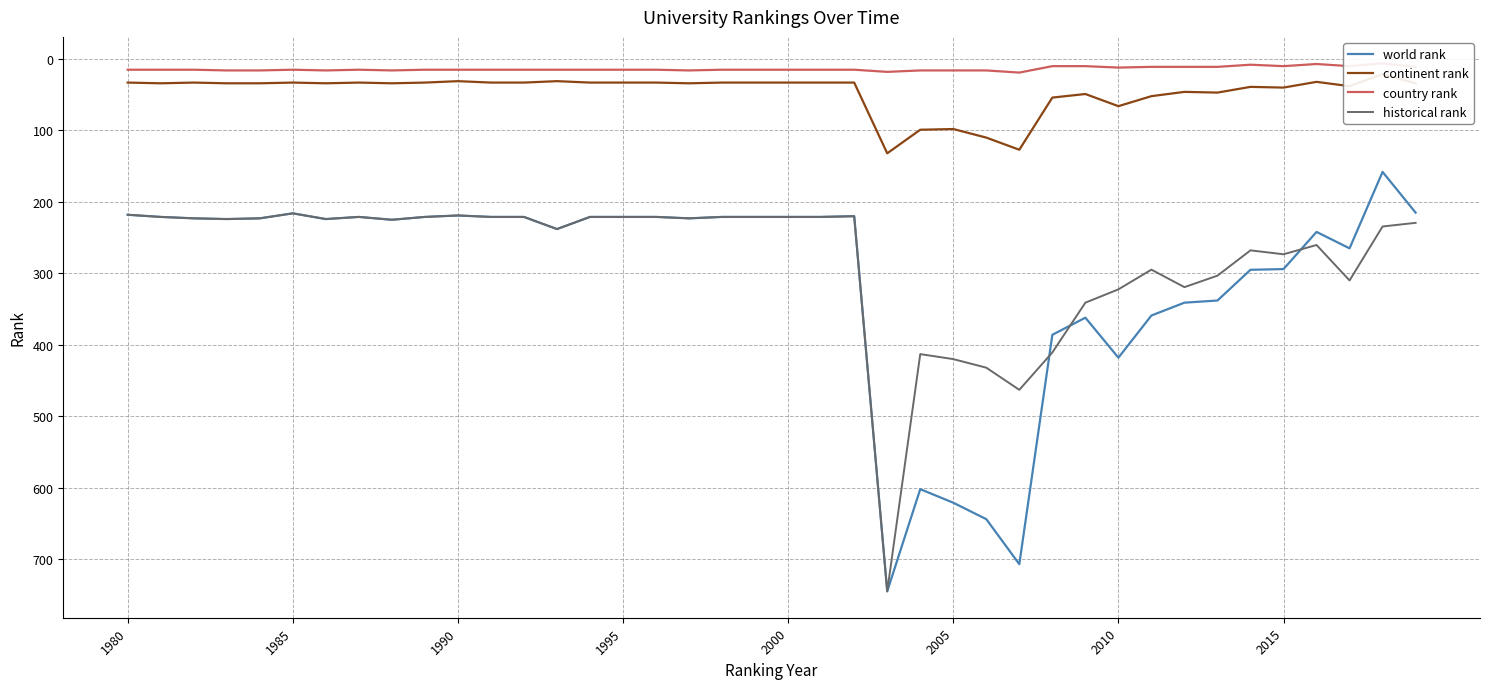

Where is world rank nearest to the value 451?

2010